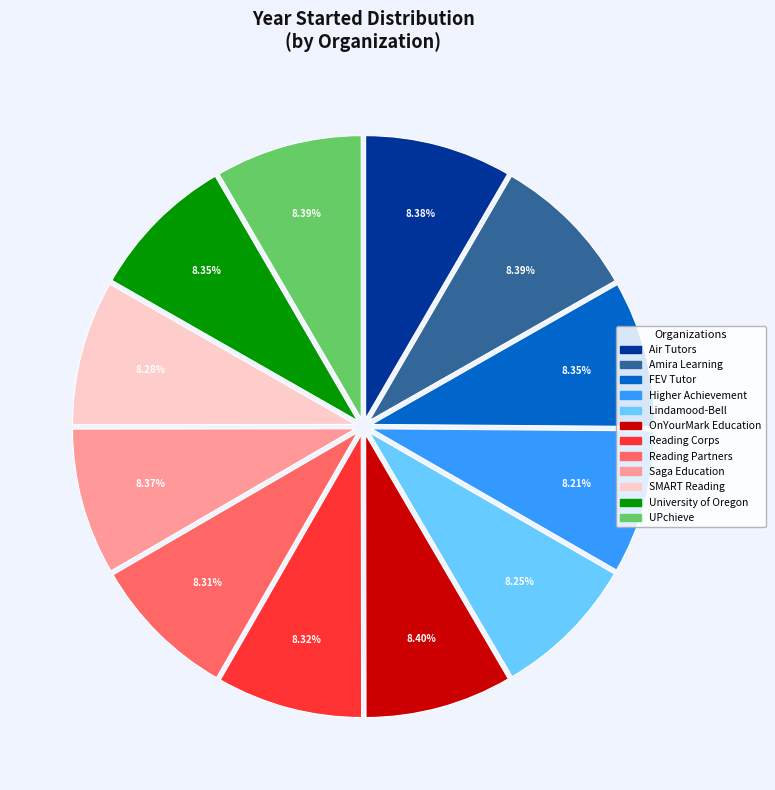

Approximately how many times larger is the value at Higher Achievement compared to Reading Partners?

1.0